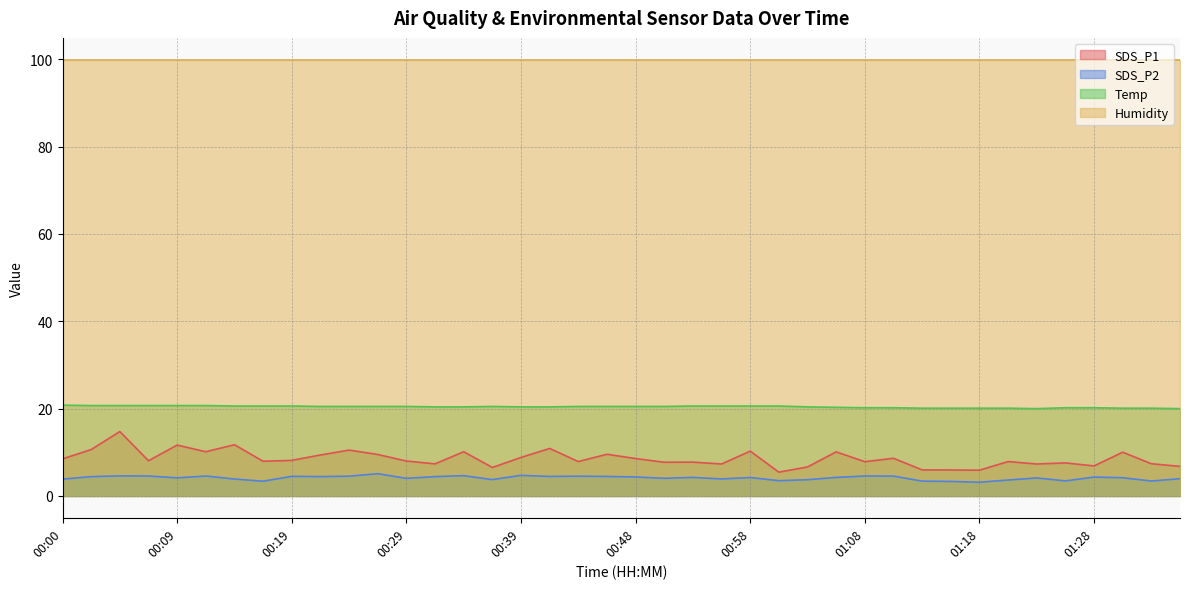

Which series has the largest total across all categories?

Humidity